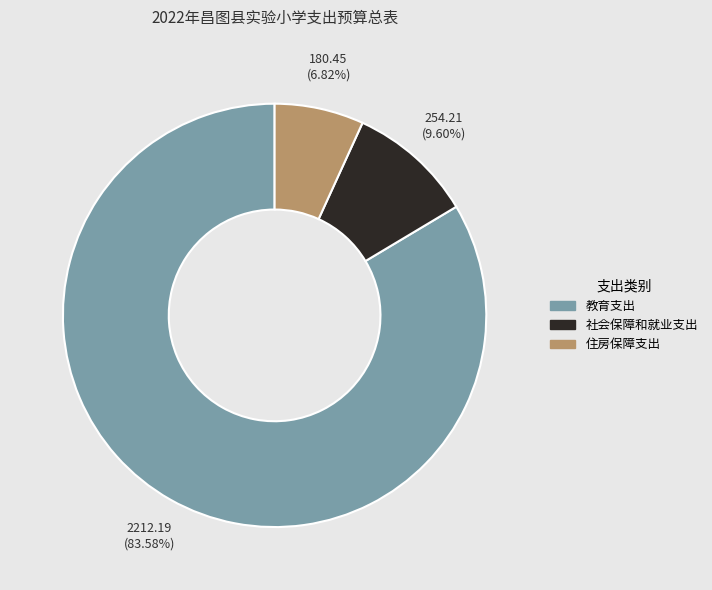

Is there any slice that represents more than half of the pie?

Yes